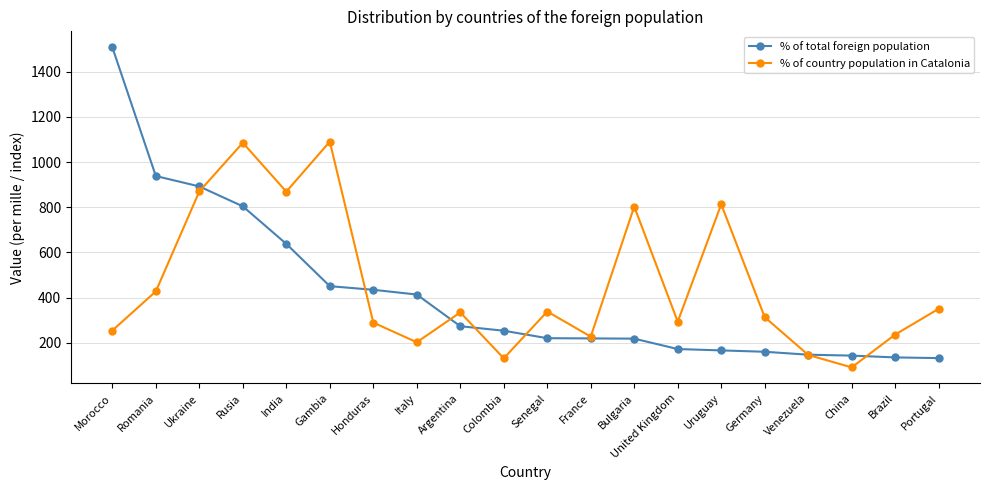

How many categories are shown in the chart?

20